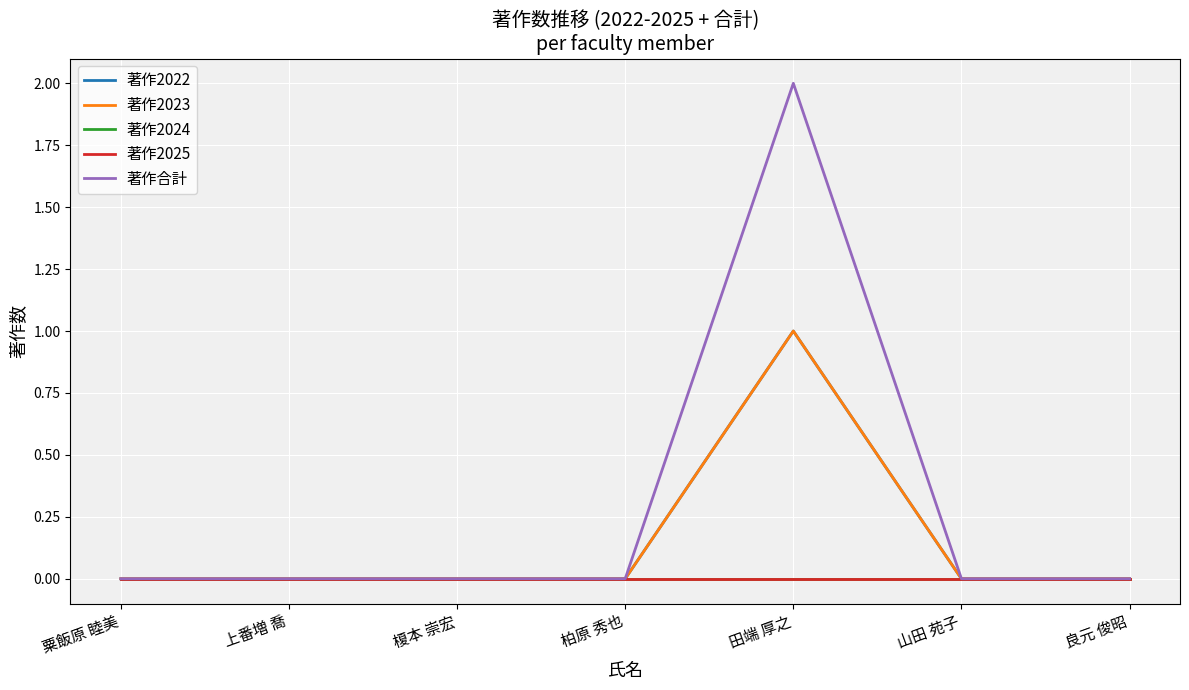

Is this an area chart (filled region under the line)?

No